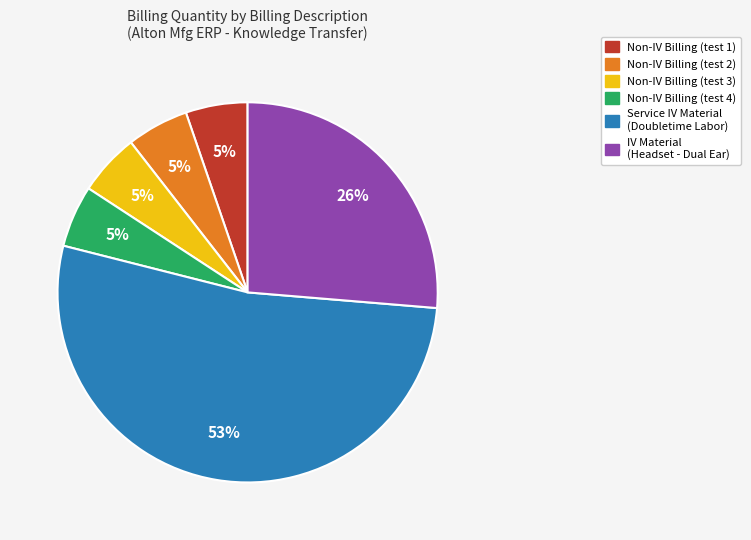

How many segments does this pie chart have?

6